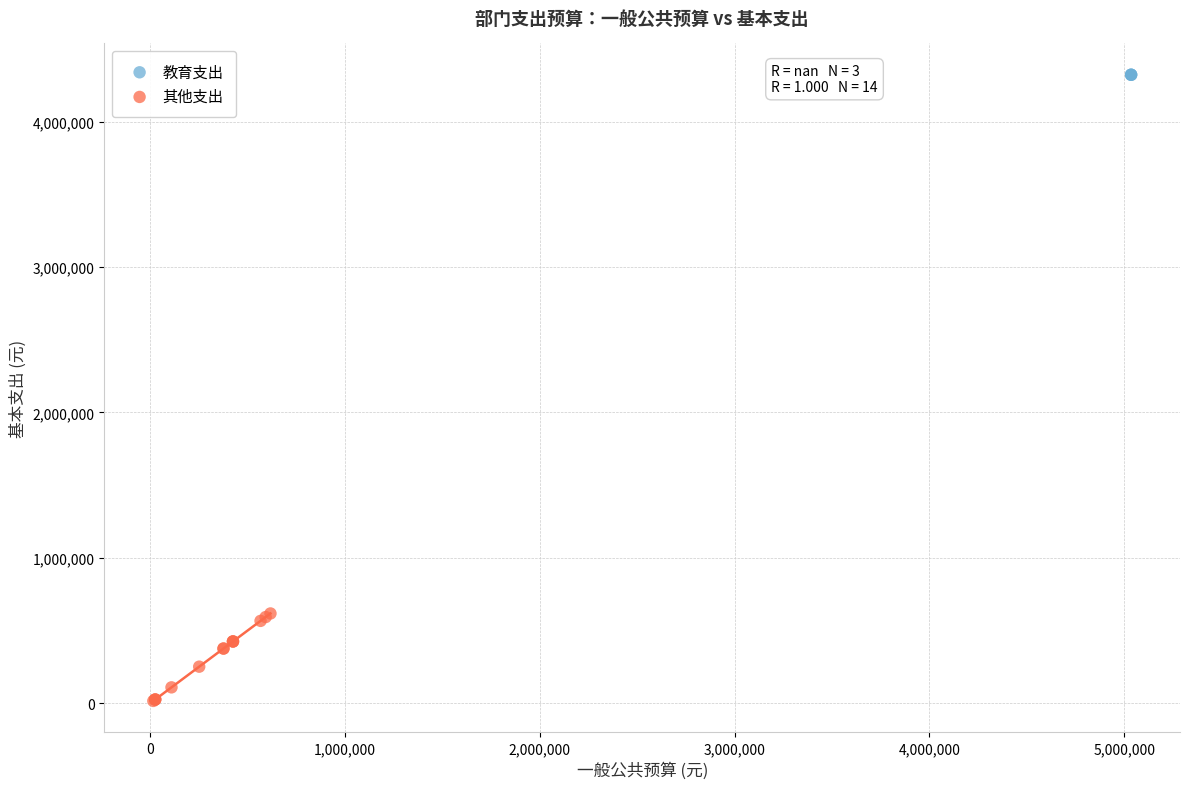

Which series reaches the minimum Y coordinate?

其他支出